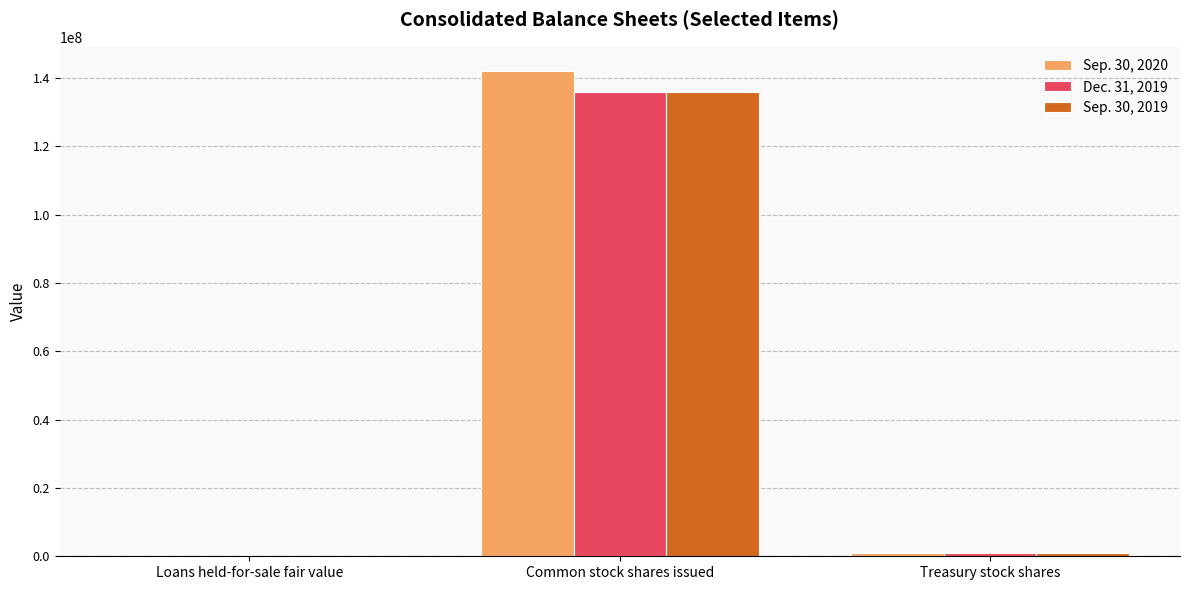

At which category is the sum across all series the highest?

Common stock shares issued